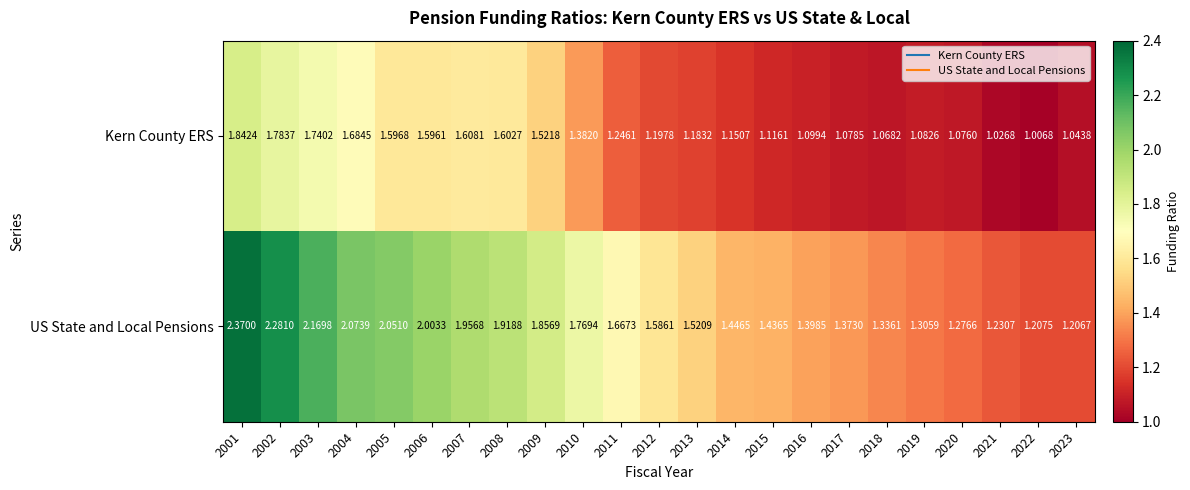

At 2010, list the series in order from largest to smallest.

US State and Local Pensions, Kern County ERS